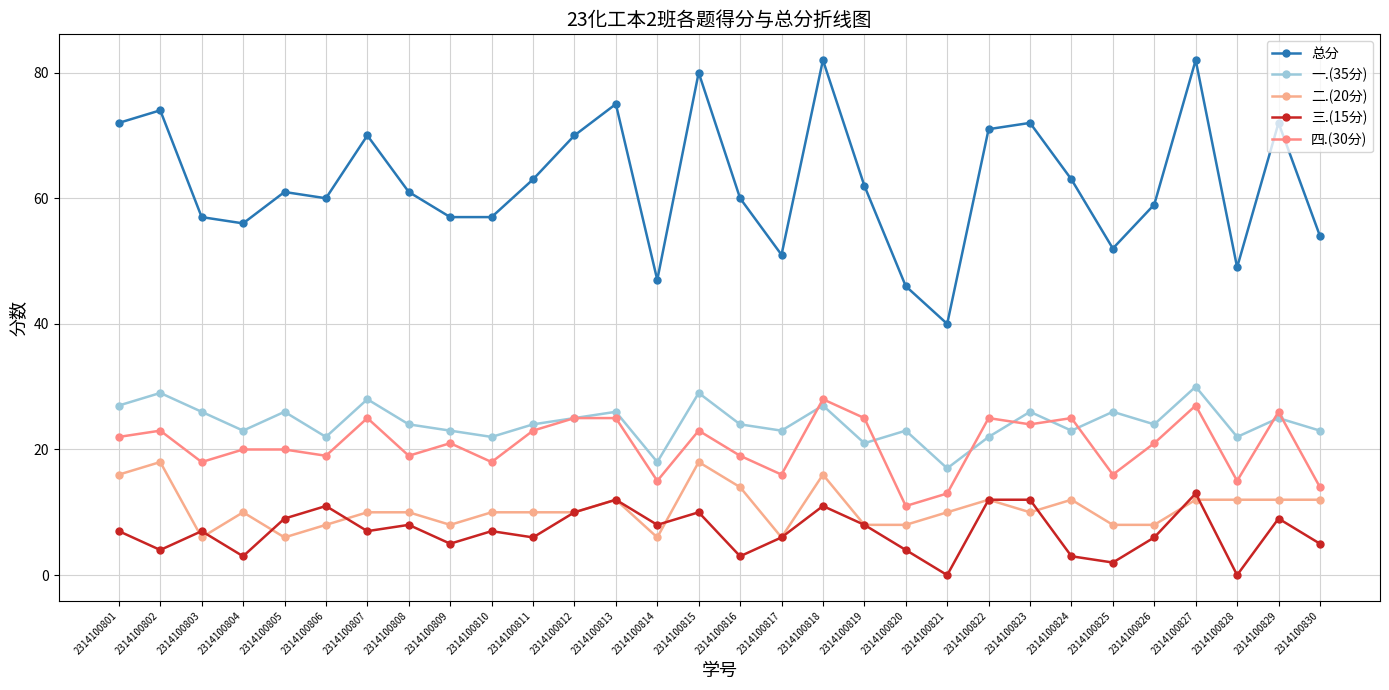

Reading left to right, what are all the values shown in this chart?

总分: 2314100801=72	2314100802=74	2314100803=57	2314100804=56	2314100805=61	2314100806=60	2314100807=70	2314100808=61	2314100809=57	2314100810=57	2314100811=63	2314100812=70	2314100813=75	2314100814=47	2314100815=80	2314100816=60	2314100817=51	2314100818=82	2314100819=62	2314100820=46	2314100821=40	2314100822=71	2314100823=72	2314100824=63	2314100825=52	2314100826=59	2314100827=82	2314100828=49	2314100829=72	2314100830=54
一.(35分): 2314100801=27	2314100802=29	2314100803=26	2314100804=23	2314100805=26	2314100806=22	2314100807=28	2314100808=24	2314100809=23	2314100810=22	2314100811=24	2314100812=25	2314100813=26	2314100814=18	2314100815=29	2314100816=24	2314100817=23	2314100818=27	2314100819=21	2314100820=23	2314100821=17	2314100822=22	2314100823=26	2314100824=23	2314100825=26	2314100826=24	2314100827=30	2314100828=22	2314100829=25	2314100830=23
二.(20分): 2314100801=16	2314100802=18	2314100803=6	2314100804=10	2314100805=6	2314100806=8	2314100807=10	2314100808=10	2314100809=8	2314100810=10	2314100811=10	2314100812=10	2314100813=12	2314100814=6	2314100815=18	2314100816=14	2314100817=6	2314100818=16	2314100819=8	2314100820=8	2314100821=10	2314100822=12	2314100823=10	2314100824=12	2314100825=8	2314100826=8	2314100827=12	2314100828=12	2314100829=12	2314100830=12
三.(15分): 2314100801=7	2314100802=4	2314100803=7	2314100804=3	2314100805=9	2314100806=11	2314100807=7	2314100808=8	2314100809=5	2314100810=7	2314100811=6	2314100812=10	2314100813=12	2314100814=8	2314100815=10	2314100816=3	2314100817=6	2314100818=11	2314100819=8	2314100820=4	2314100821=0	2314100822=12	2314100823=12	2314100824=3	2314100825=2	2314100826=6	2314100827=13	2314100828=0	2314100829=9	2314100830=5
四.(30分): 2314100801=22	2314100802=23	2314100803=18	2314100804=20	2314100805=20	2314100806=19	2314100807=25	2314100808=19	2314100809=21	2314100810=18	2314100811=23	2314100812=25	2314100813=25	2314100814=15	2314100815=23	2314100816=19	2314100817=16	2314100818=28	2314100819=25	2314100820=11	2314100821=13	2314100822=25	2314100823=24	2314100824=25	2314100825=16	2314100826=21	2314100827=27	2314100828=15	2314100829=26	2314100830=14